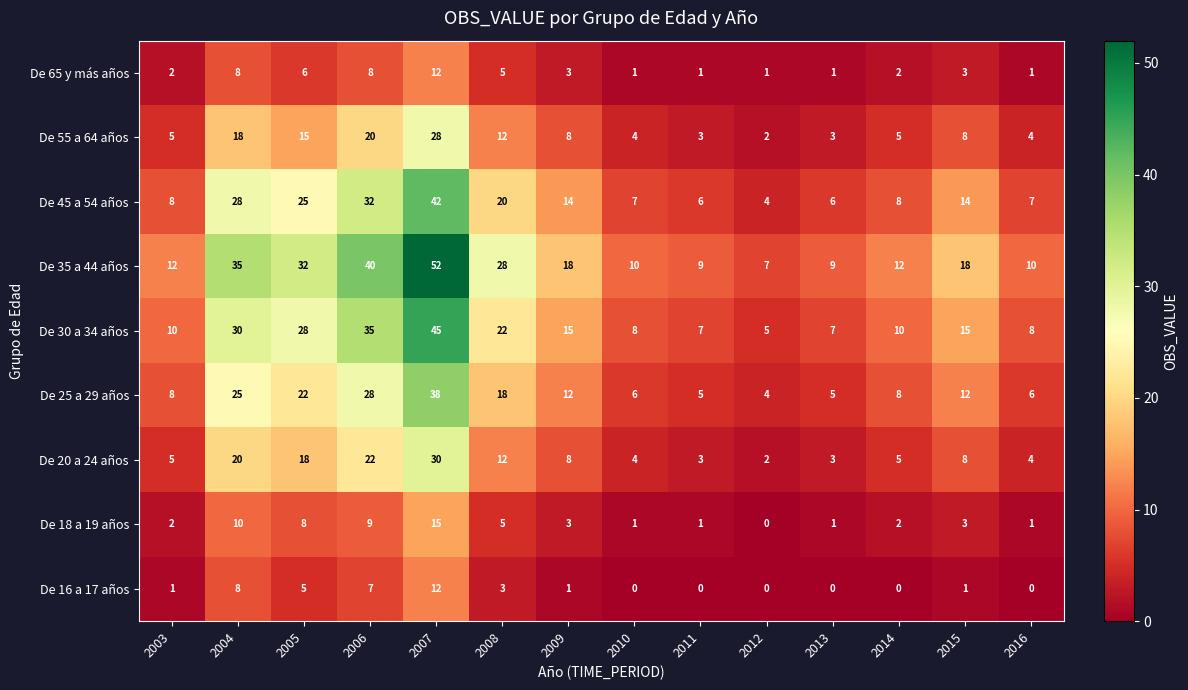

At which category is the sum across all series the highest?

2007